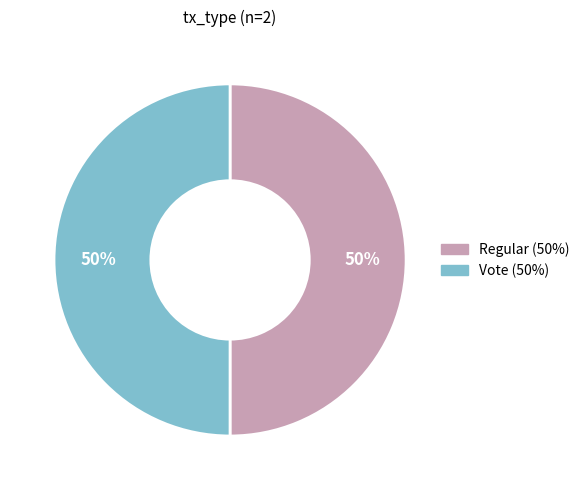

To the nearest percent, what is the average slice percentage?

50%